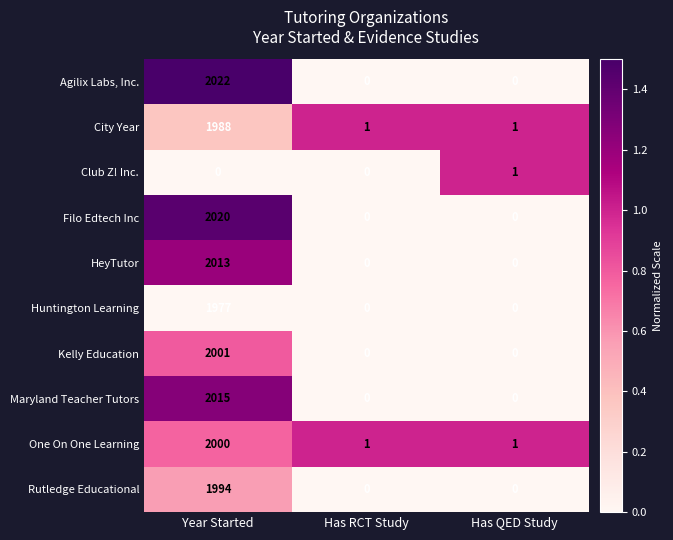

Reading left to right, extract all data points from this chart.

Agilix Labs, Inc.: Year Started=2022	Has RCT Study=0	Has QED Study=0
City Year: Year Started=1988	Has RCT Study=1	Has QED Study=1
Club Z! Inc.: Year Started=0	Has RCT Study=0	Has QED Study=1
Filo Edtech Inc: Year Started=2020	Has RCT Study=0	Has QED Study=0
HeyTutor: Year Started=2013	Has RCT Study=0	Has QED Study=0
Huntington Learning: Year Started=1977	Has RCT Study=0	Has QED Study=0
Kelly Education: Year Started=2001	Has RCT Study=0	Has QED Study=0
Maryland Teacher Tutors: Year Started=2015	Has RCT Study=0	Has QED Study=0
One On One Learning: Year Started=2000	Has RCT Study=1	Has QED Study=1
Rutledge Educational: Year Started=1994	Has RCT Study=0	Has QED Study=0